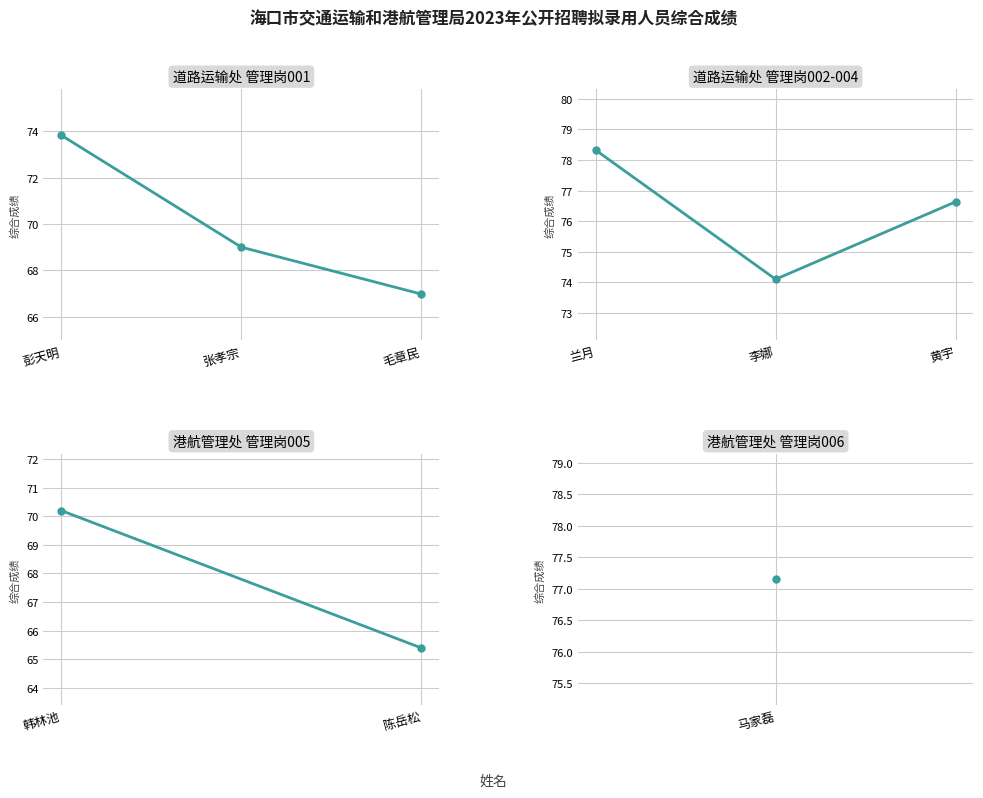

What is the difference between the values at 陈岳松 and 韩林池?

4.8